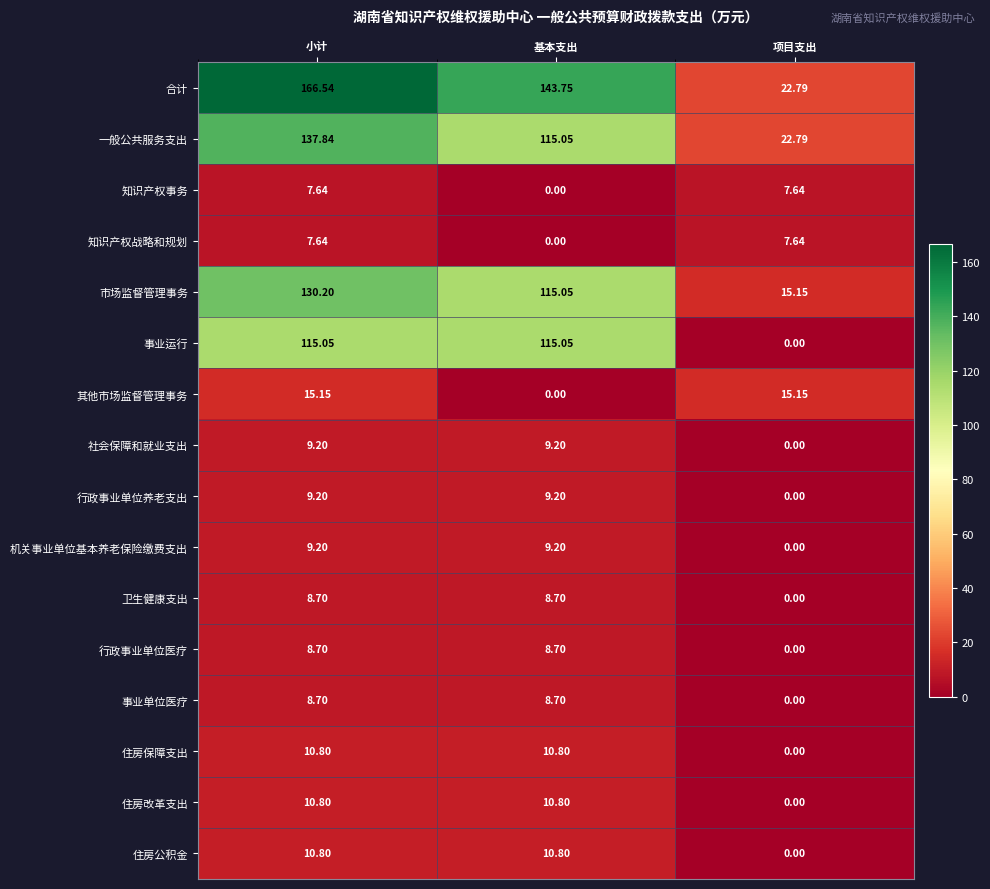

Which series has the widest spread of values?

合计